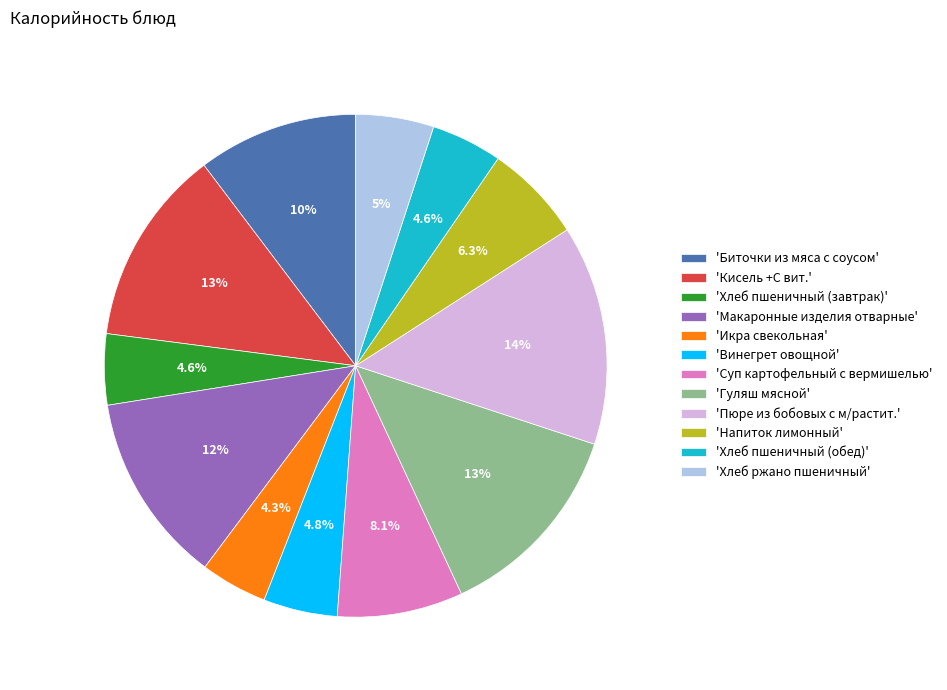

Is there any slice that represents more than half of the pie?

No